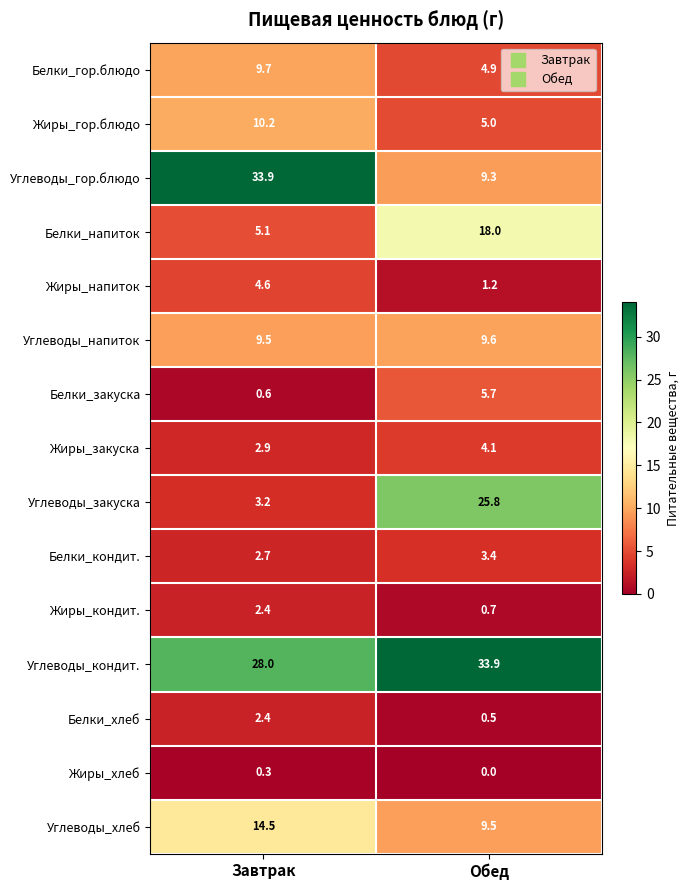

List the labels in order of Белки_кондит. value, largest first.

Обед, Завтрак